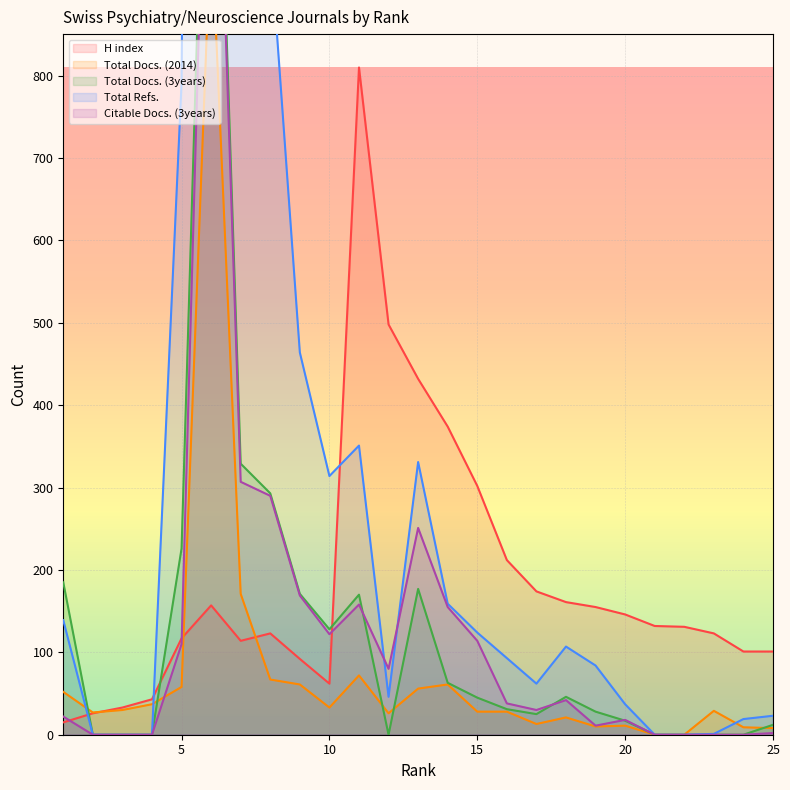

What is the spread (max minus min) of values at 21?

132